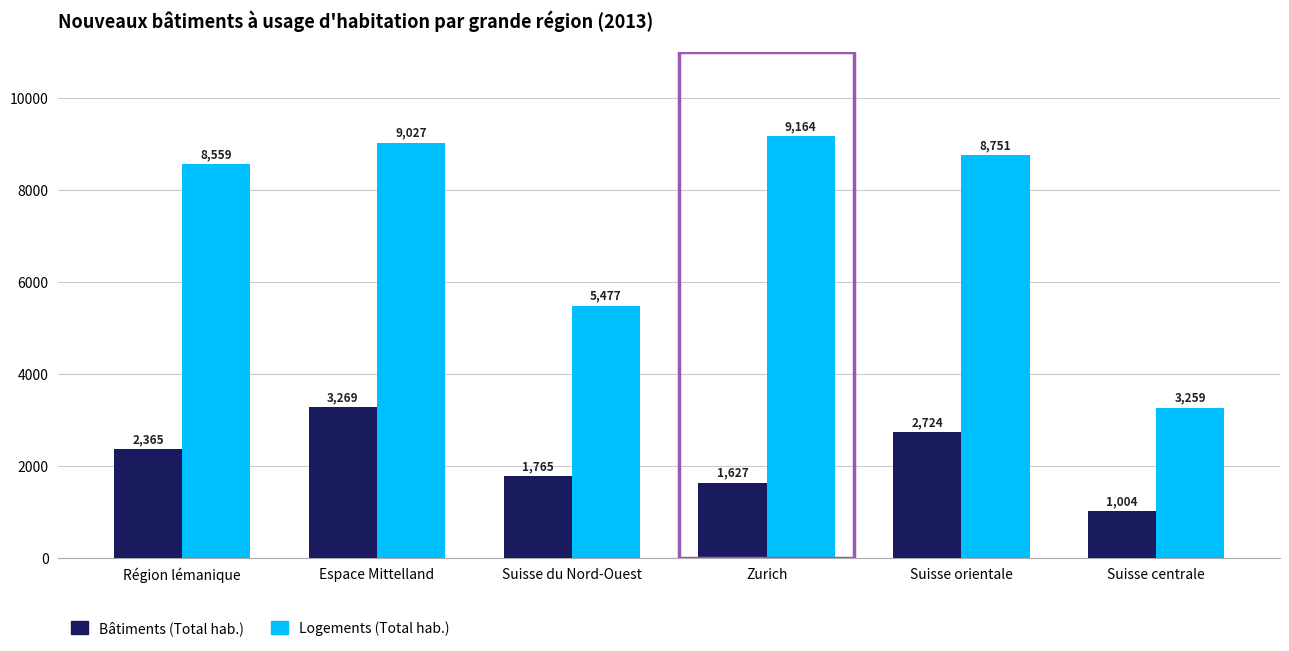

What is the maximum value for Logements (Total hab.)?

9164